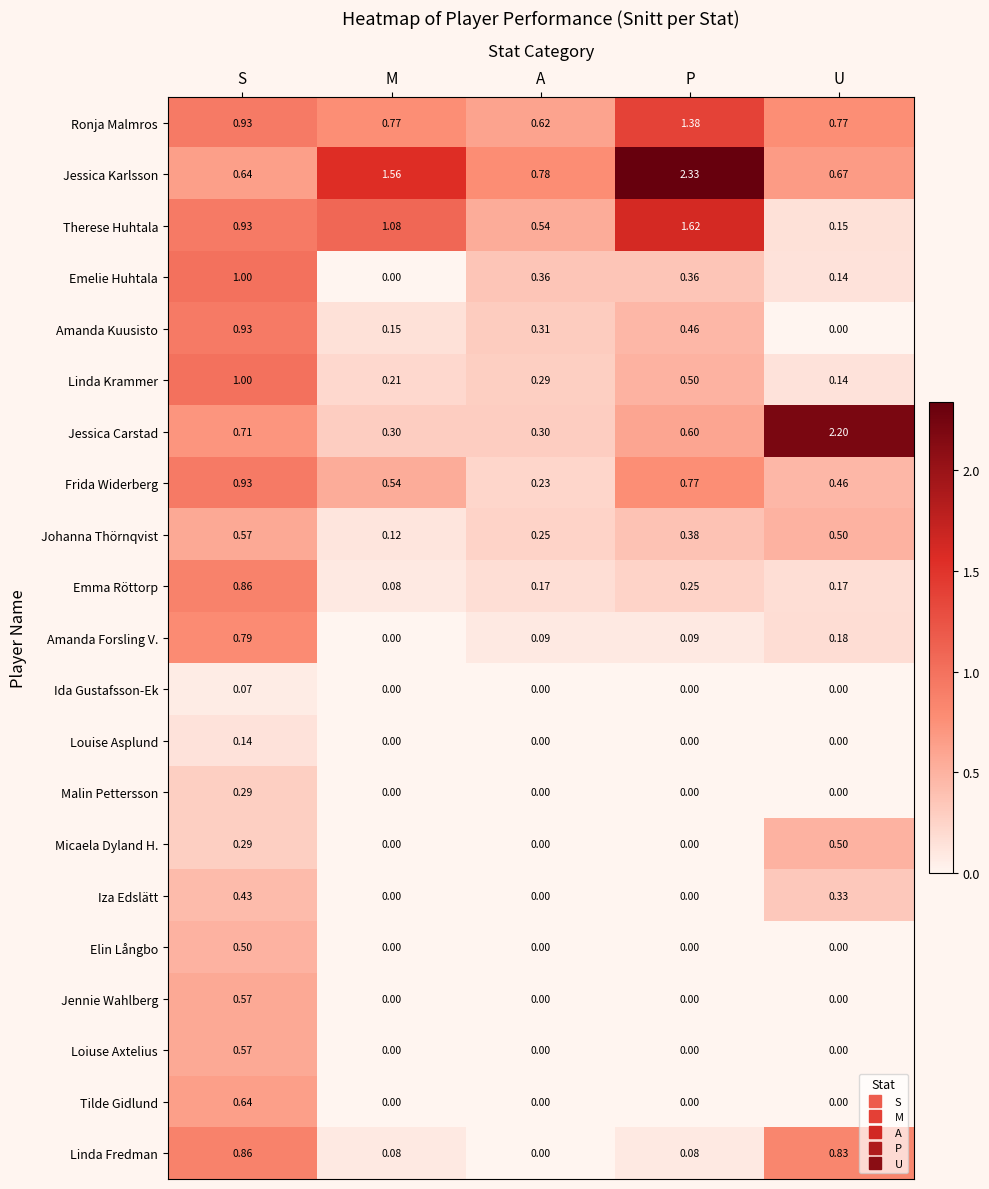

Which category has the lowest value in the Linda Fredman series?

A